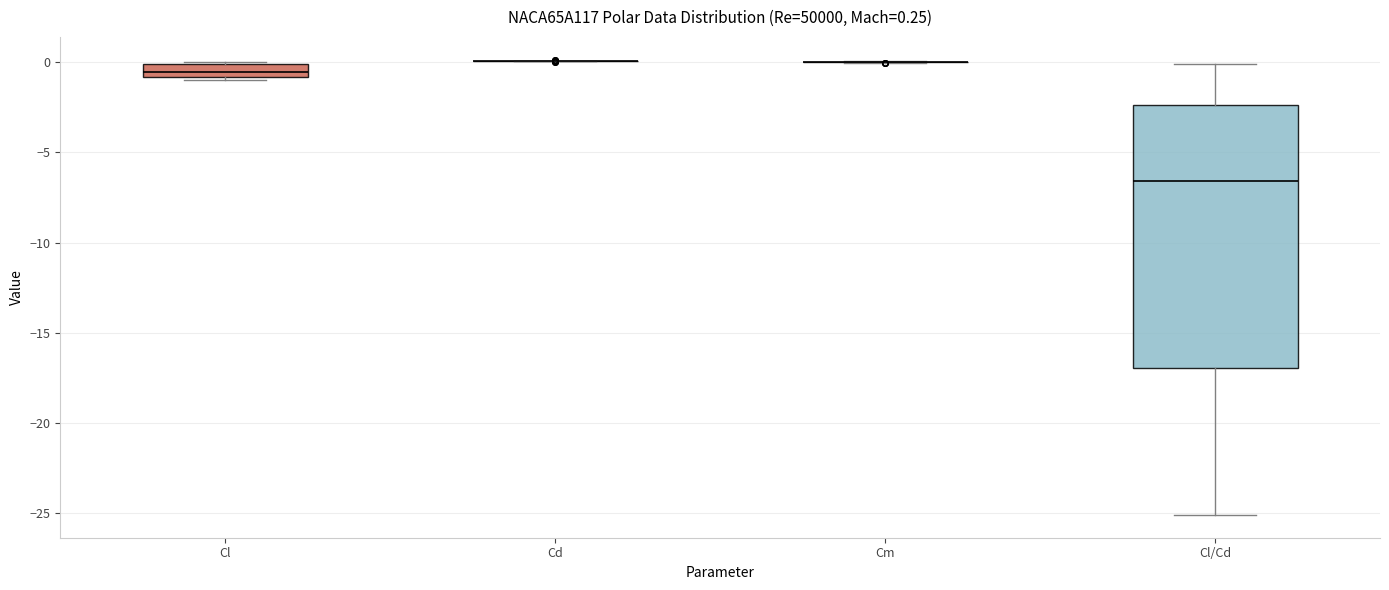

Comparing the boxes themselves (not the whiskers), which one is the tallest?

Cl/Cd